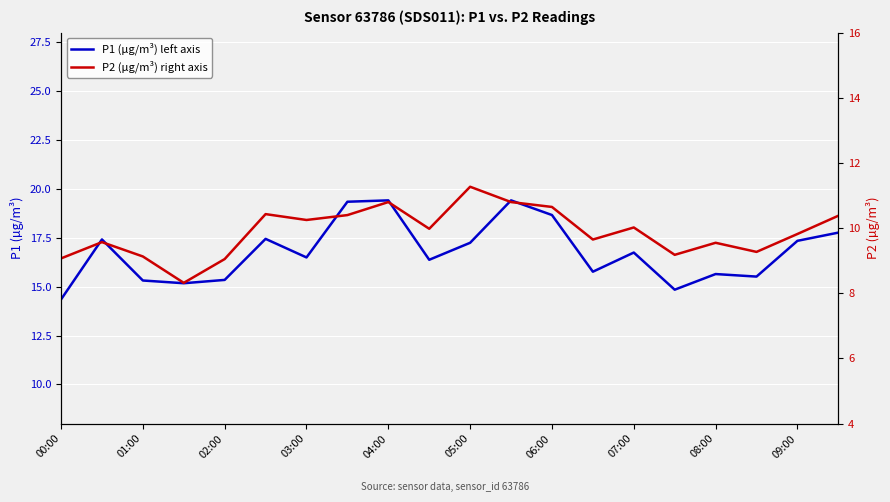

How many lines are shown in the chart?

2